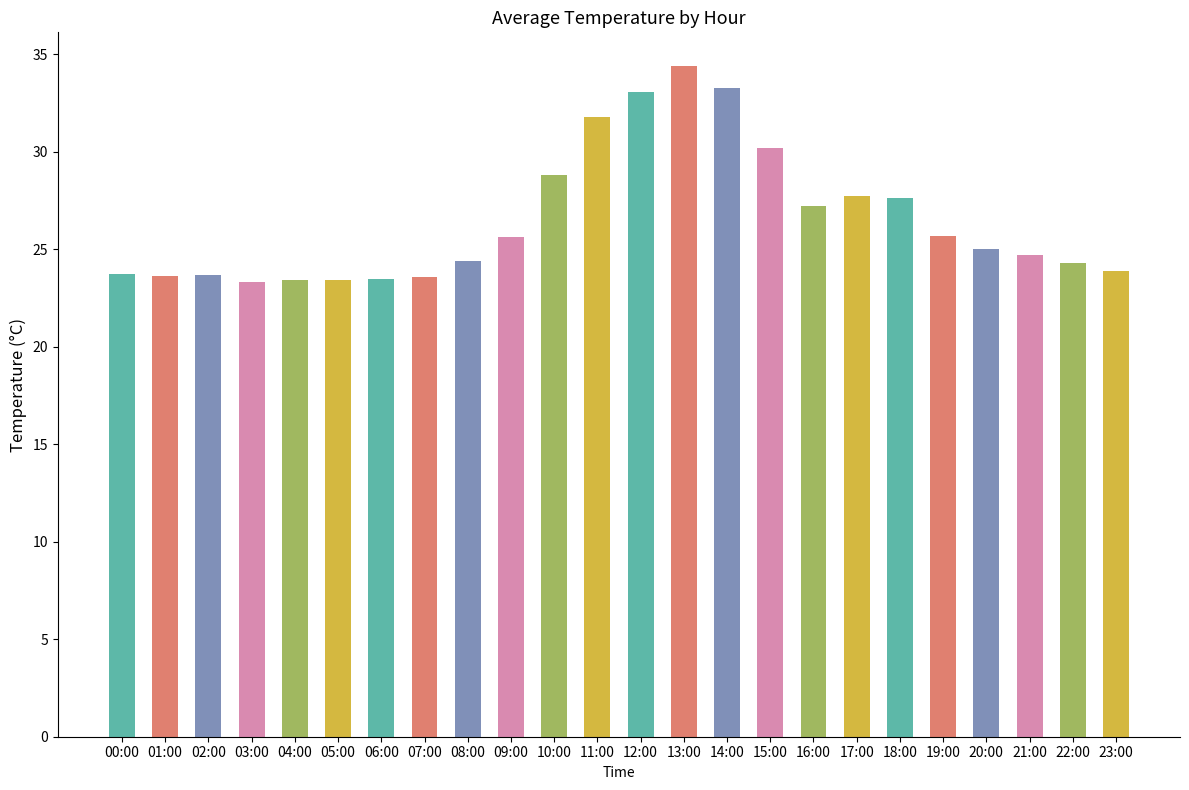

Approximately how many times larger is the value at 01:00 compared to 13:00?

0.7